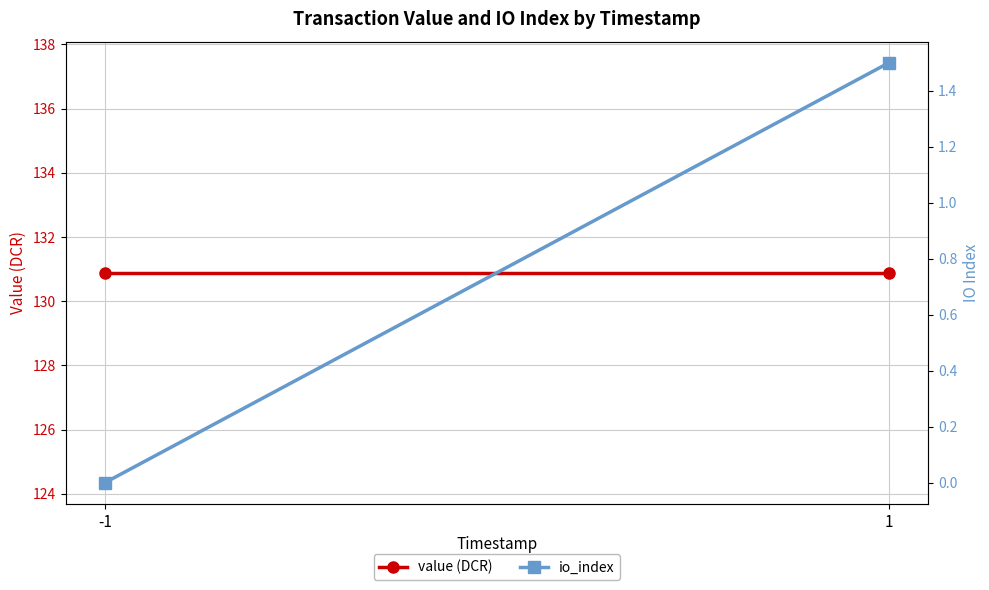

Which has a higher value, -1 or 1?

-1